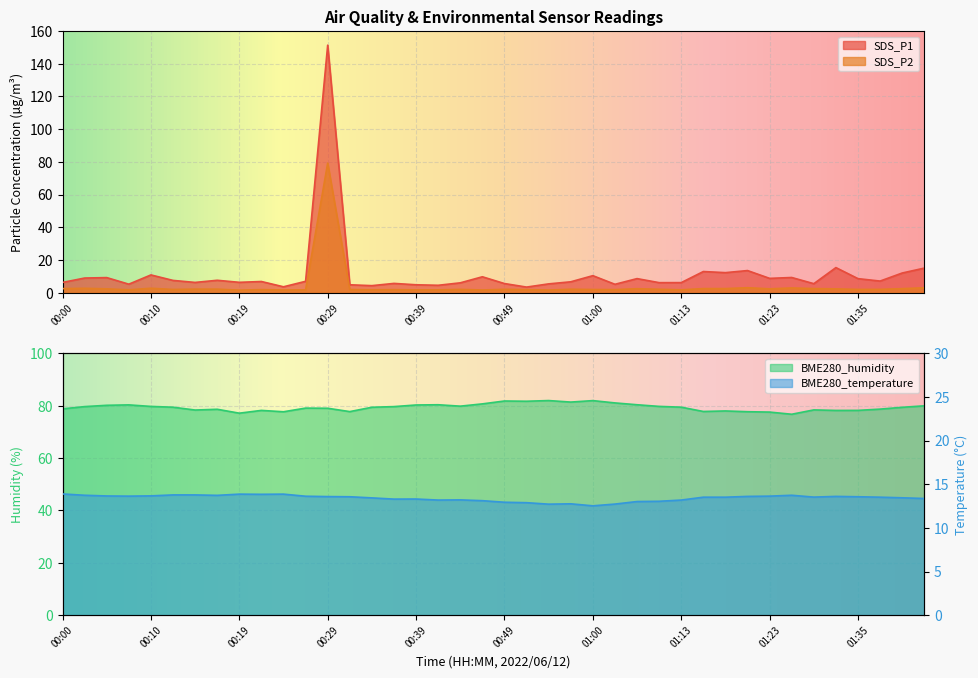

At which category does the chart reach its minimum across all series?

00:19